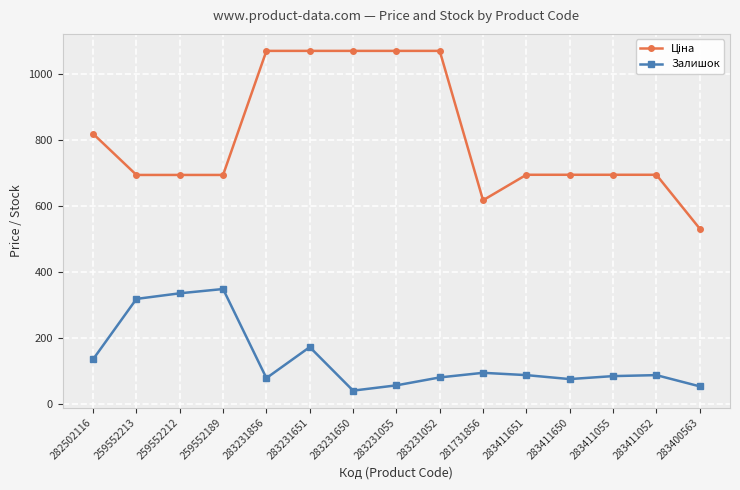

What is the difference between the highest and lowest values at 259552189?

345.7